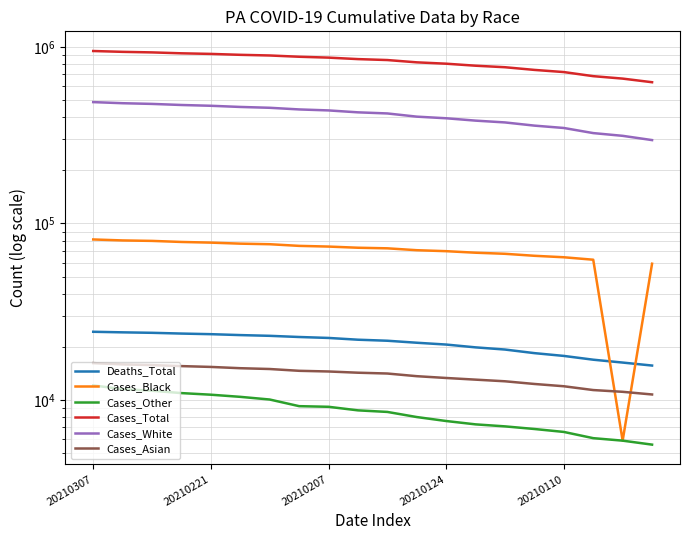

What is the total value across all series at 20210207?

1538211